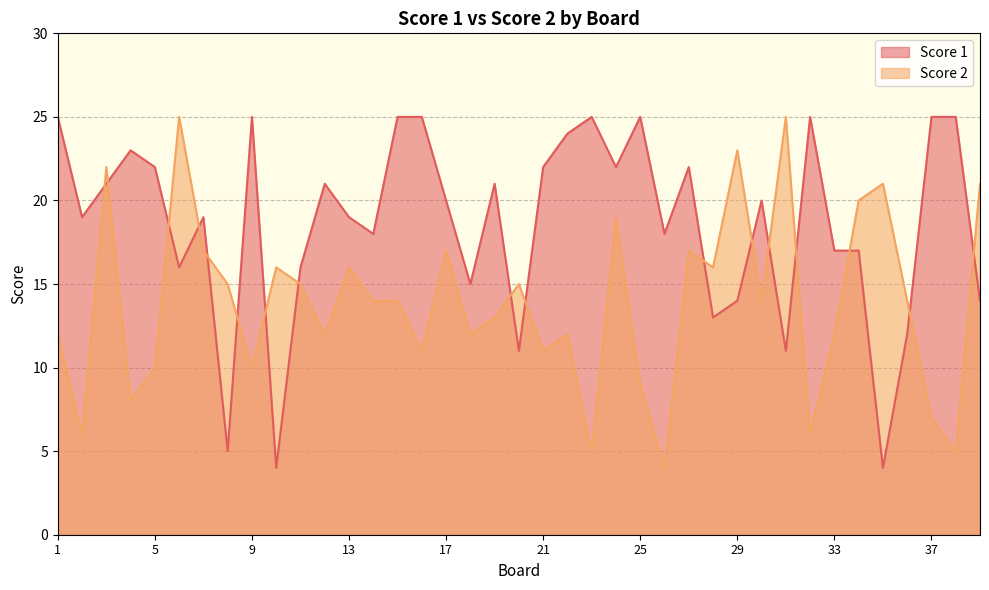

What is the spread (max minus min) of values at 19?

8